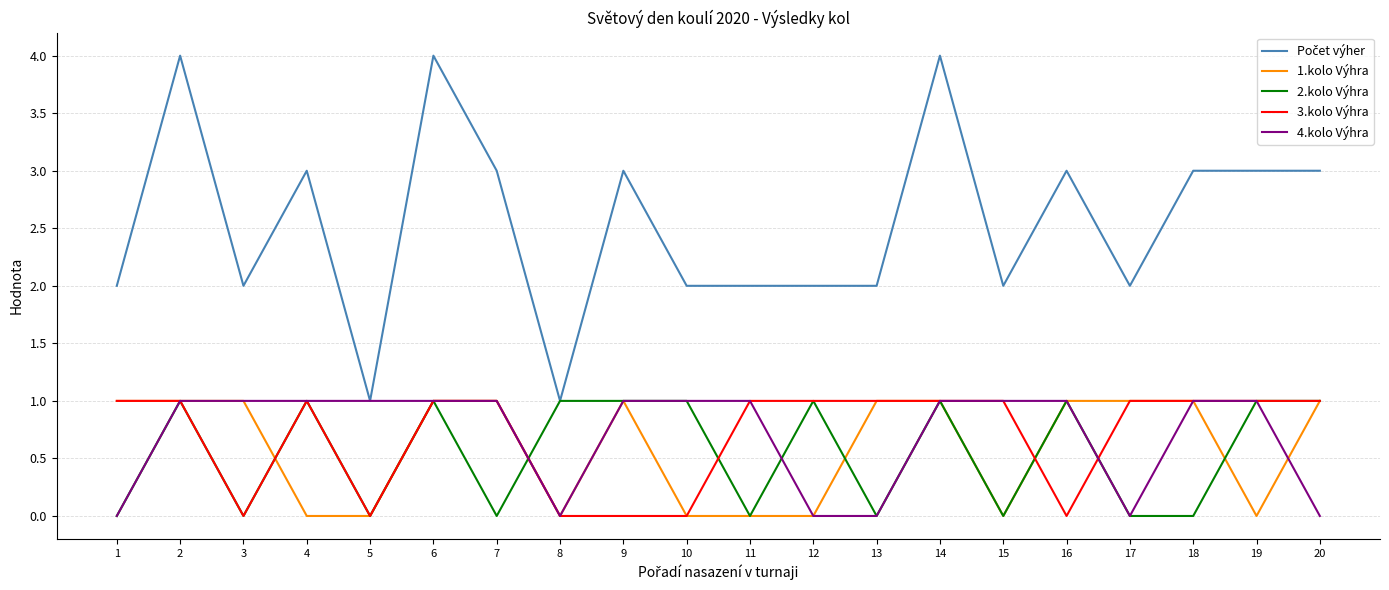

What is the maximum value for 4.kolo Výhra?

1